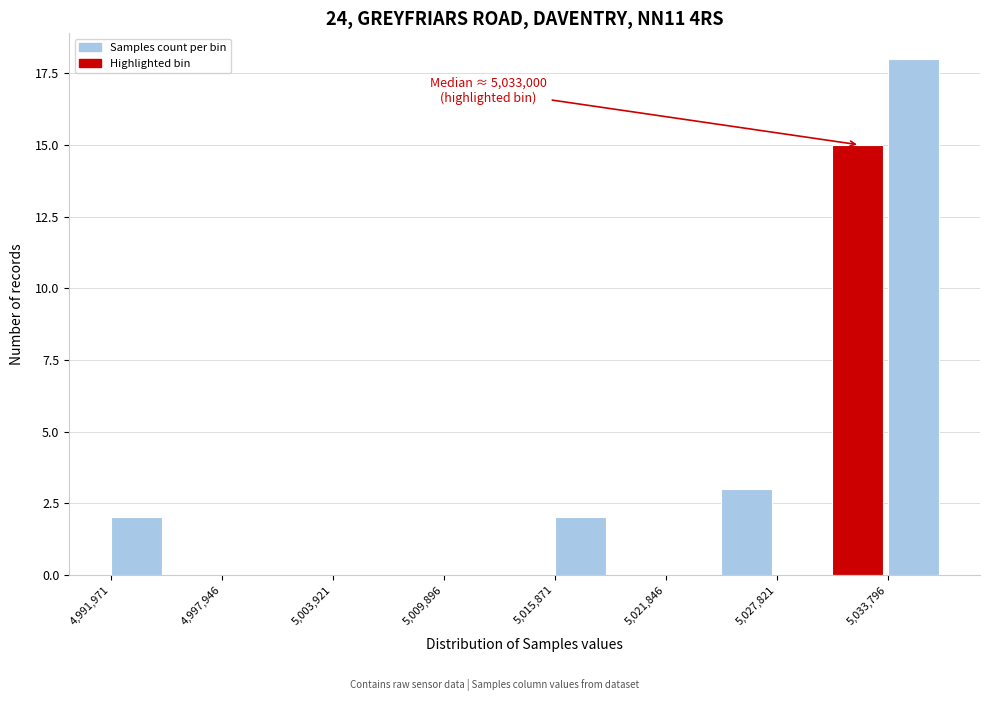

Around what value on the x-axis is the tallest bar? Give the approximate position of its centre, as read against the axis.

5035000